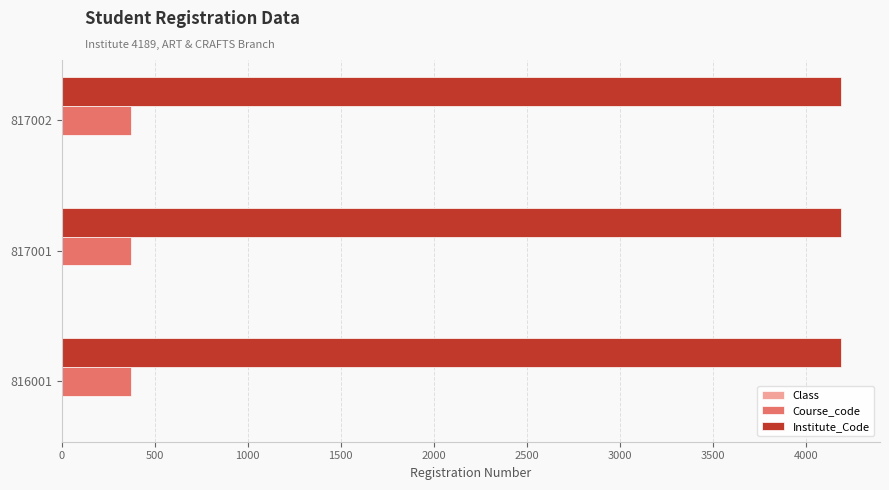

Which series has the largest total across all categories?

Institute_Code